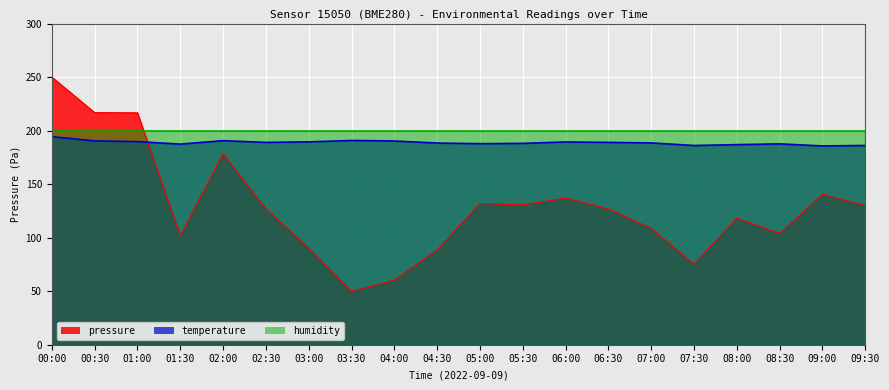

What is the sum of the pressure values at 07:30 and 07:00?

184.0